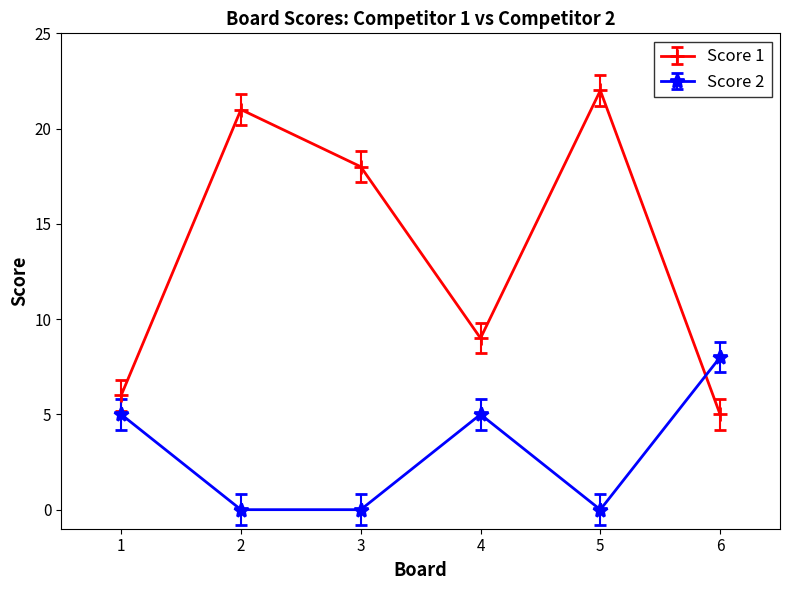

Between 1 and 6, which series saw the biggest shift?

Score 2